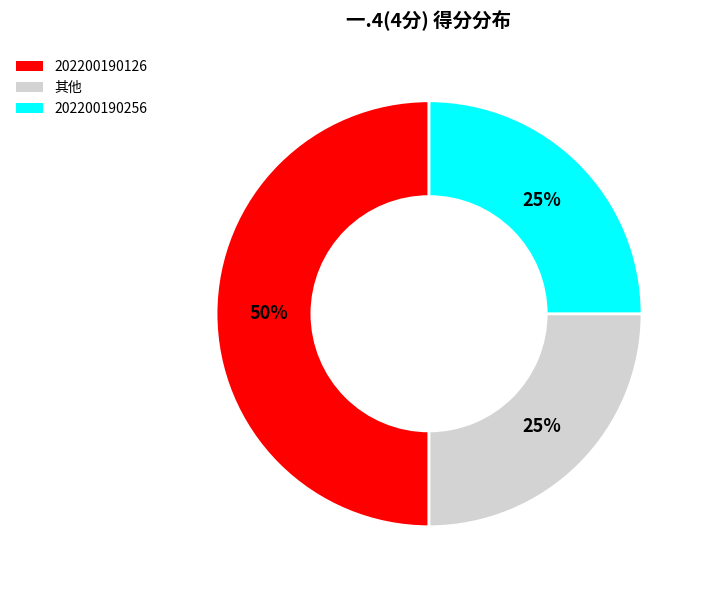

To the nearest percent, what is the difference between the largest and smallest slice percentages?

25%